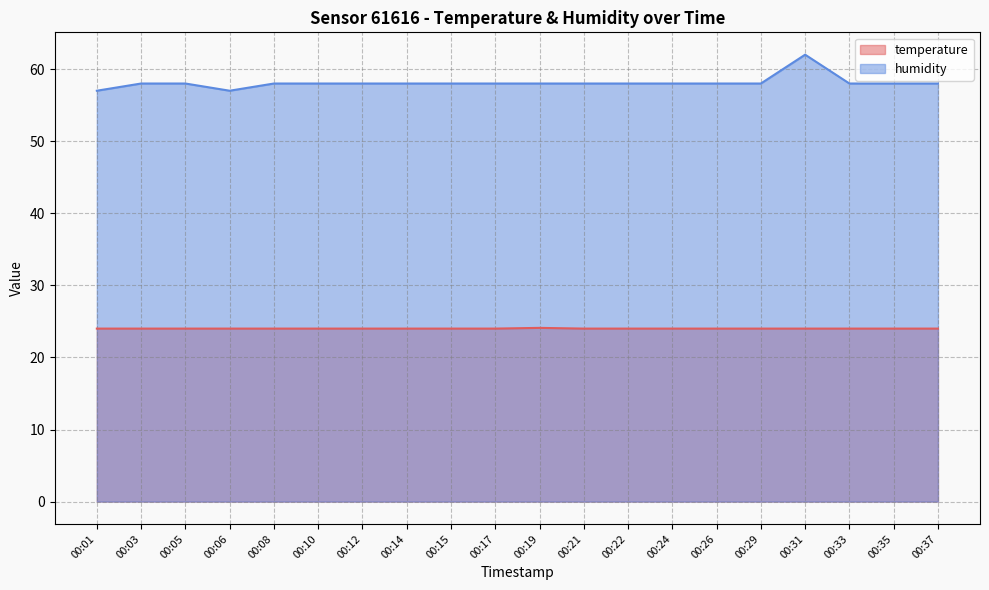

What is the value of the humidity point at the 9th from the left?

58.0